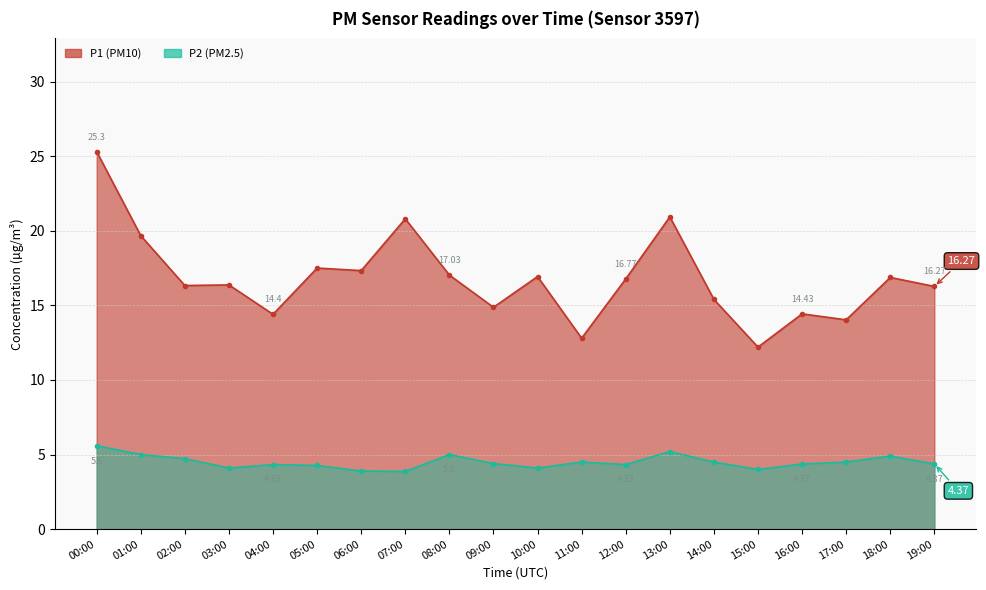

How many interior local peaks does the P2 series have?

5